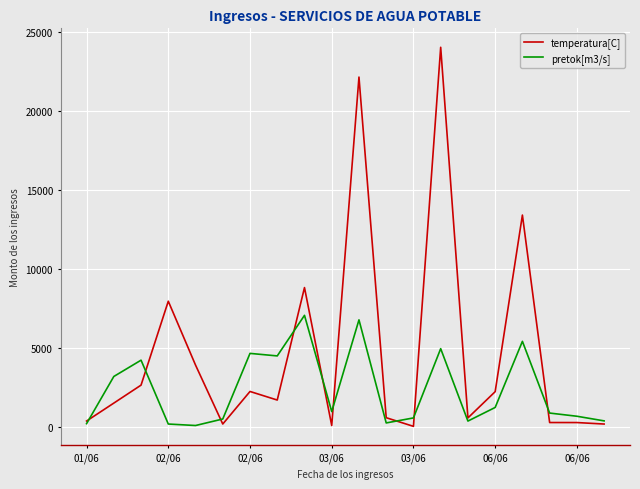

Which series has the largest total across all categories?

temperatura[C]